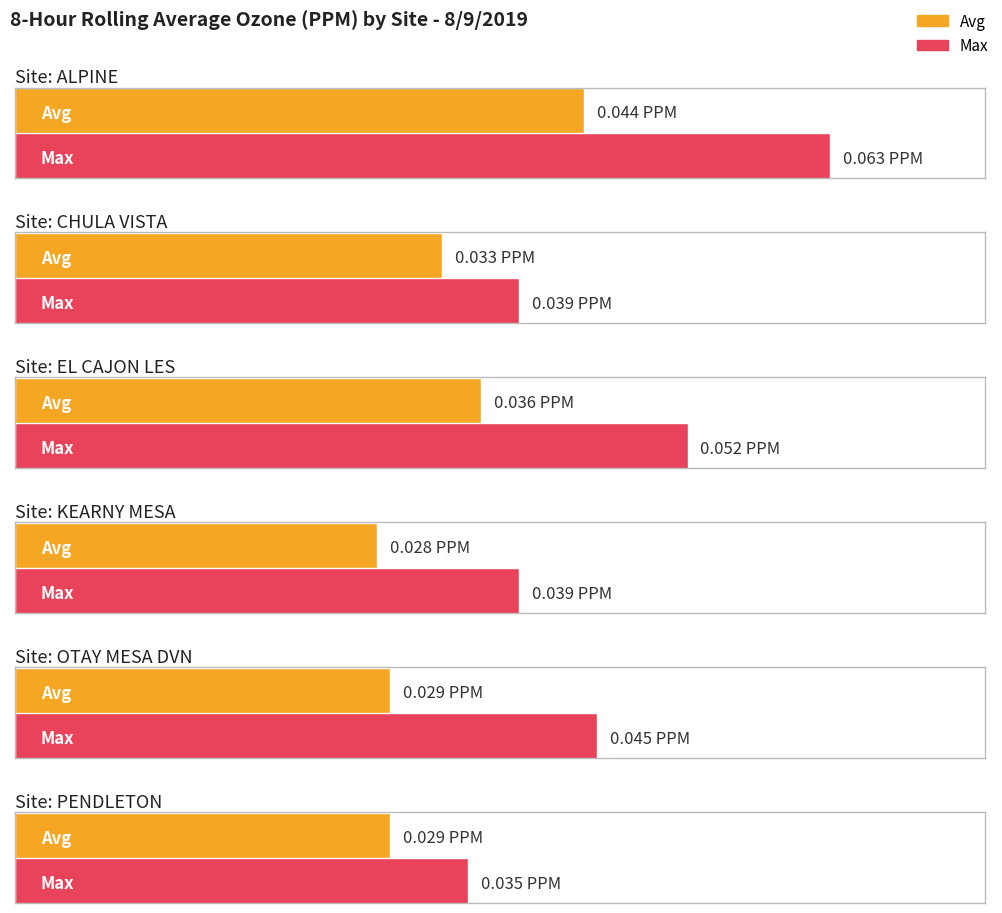

Reading right to left, extract all data points from this chart.

ALPINE: 0.1	0.0
CHULA VISTA: 0.0	0.0
EL CAJON LES: 0.1	0.0
KEARNY MESA: 0.0	0.0
OTAY MESA DVN: 0.0	0.0
PENDLETON: 0.0	0.0